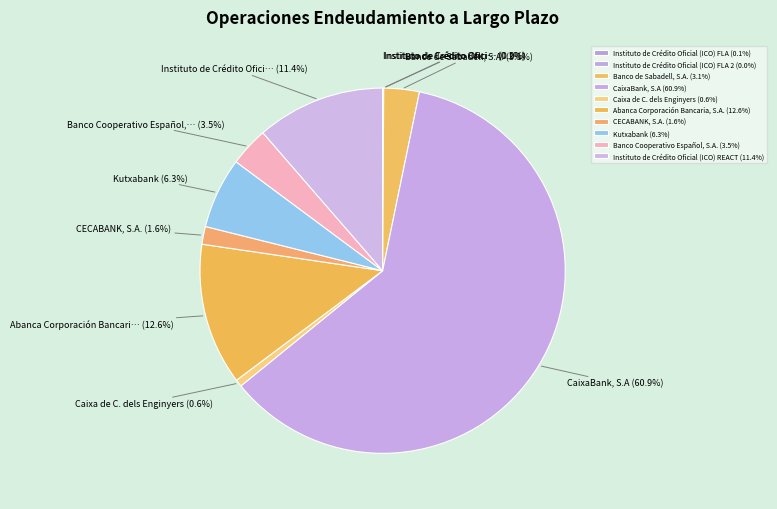

Which category has the biggest portion of the pie?

CaixaBank, S.A